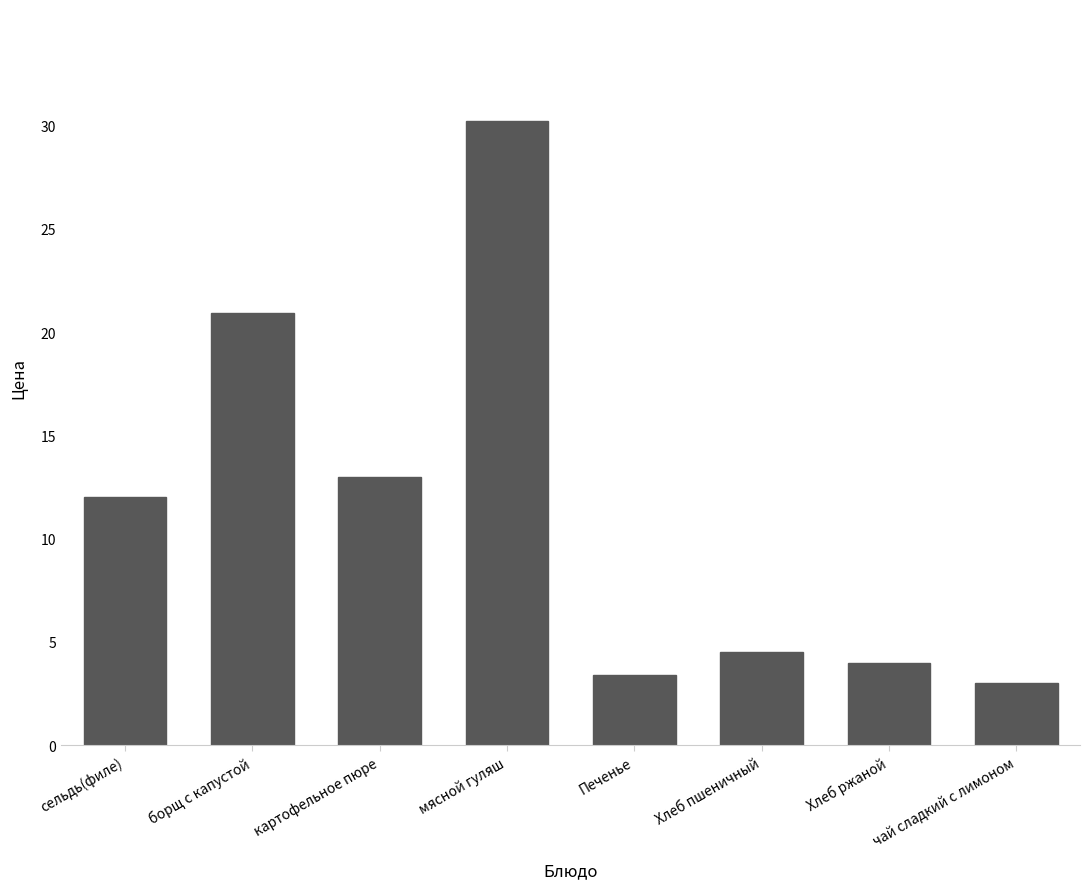

Is it true that the value at Печенье is 2.3?

False